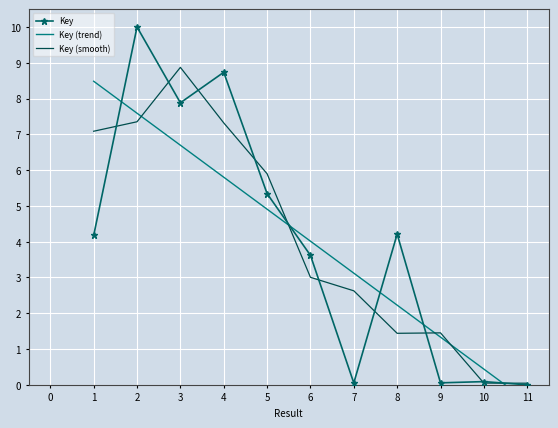

List the series in order of their peak value, highest first.

Key, Key (smooth), Key (trend)